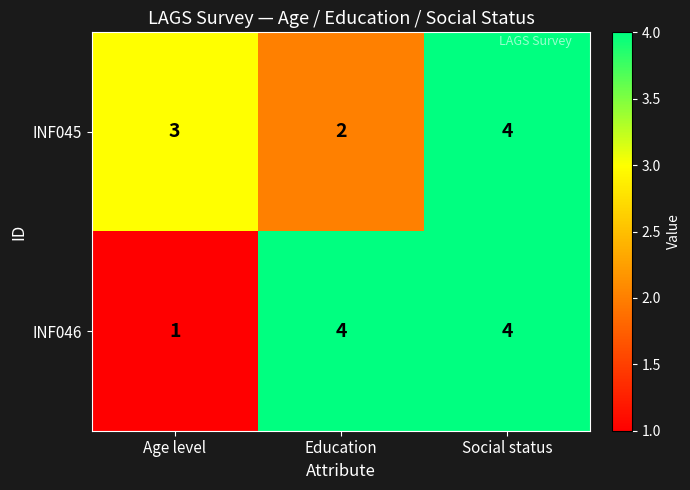

What is the difference between the highest and lowest values at Age level?

2